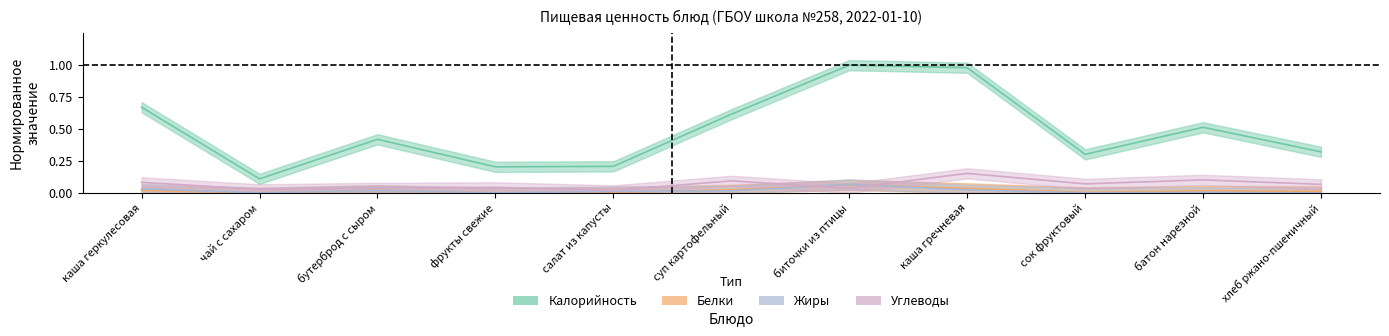

Which has a higher value, каша геркулесовая or чай с сахаром?

каша геркулесовая